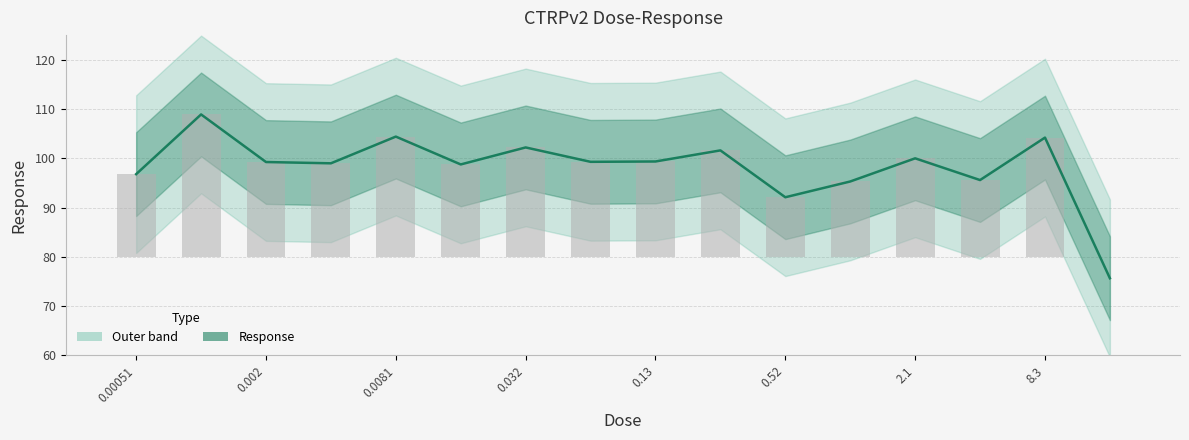

What is the ratio of the value at 0.016 to the value at 2.1?

1.0